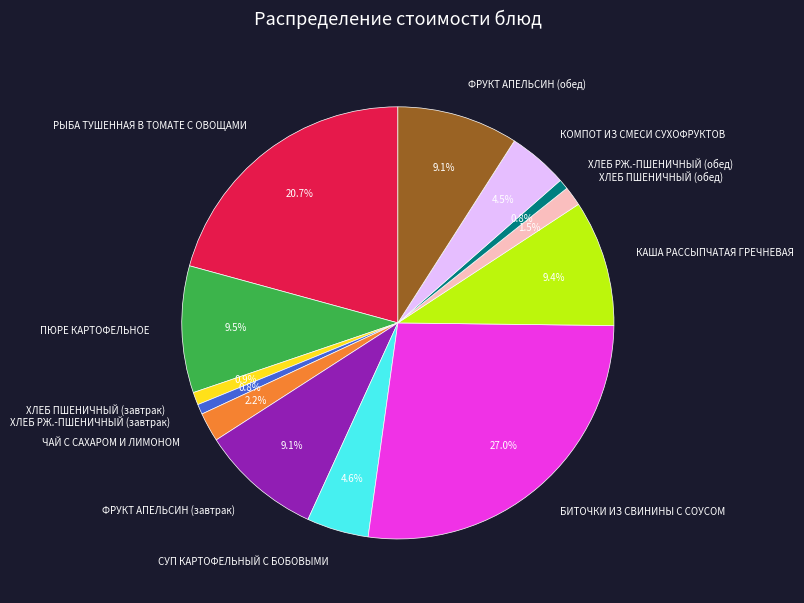

Approximately how many times larger is the value at ЧАЙ С САХАРОМ И ЛИМОНОМ compared to СУП КАРТОФЕЛЬНЫЙ С БОБОВЫМИ?

0.5